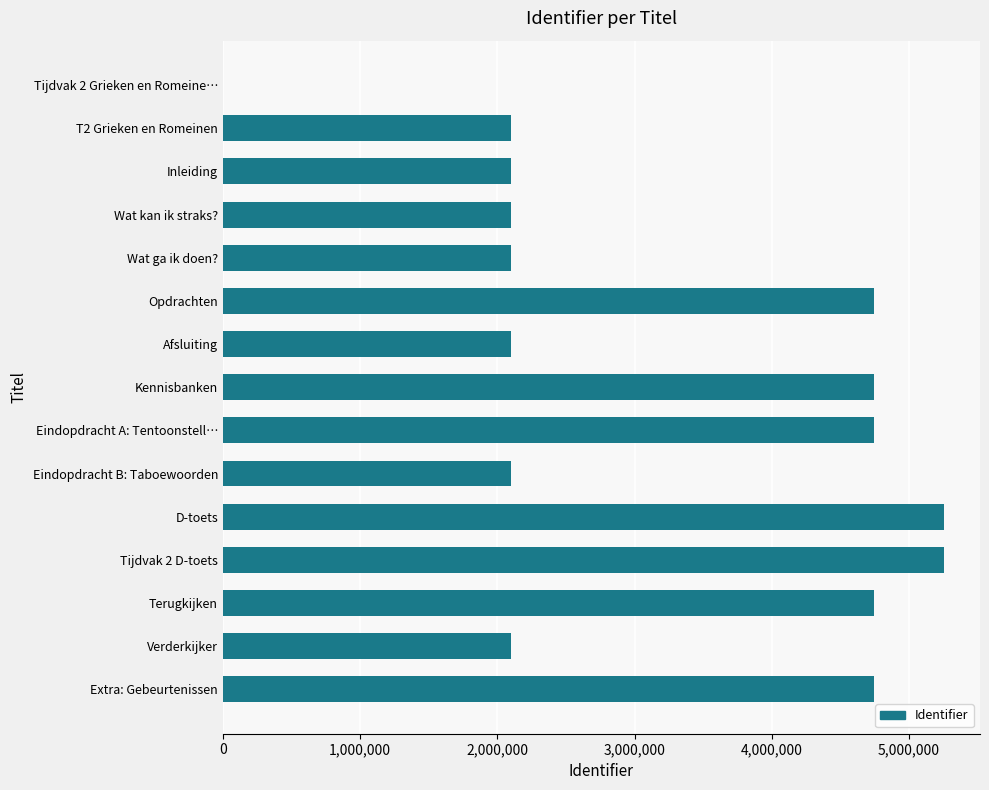

Is it true that the value at T2 Grieken en Romeinen is 2096158?

True